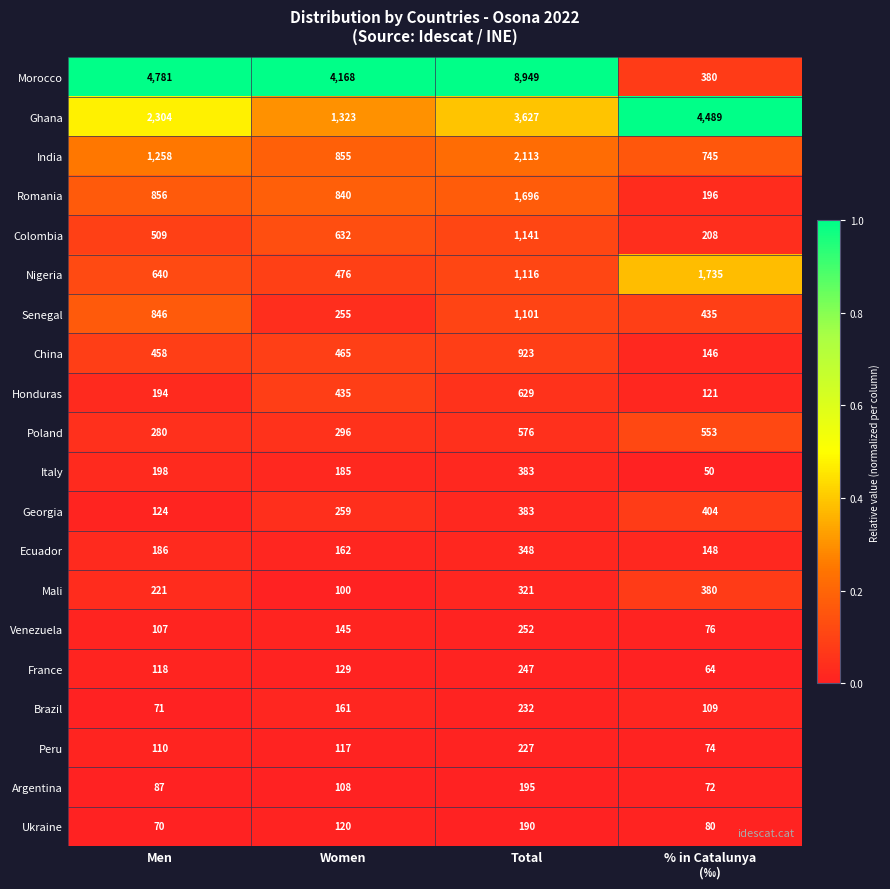

The value of Senegal at Total is 1832. True or false?

False